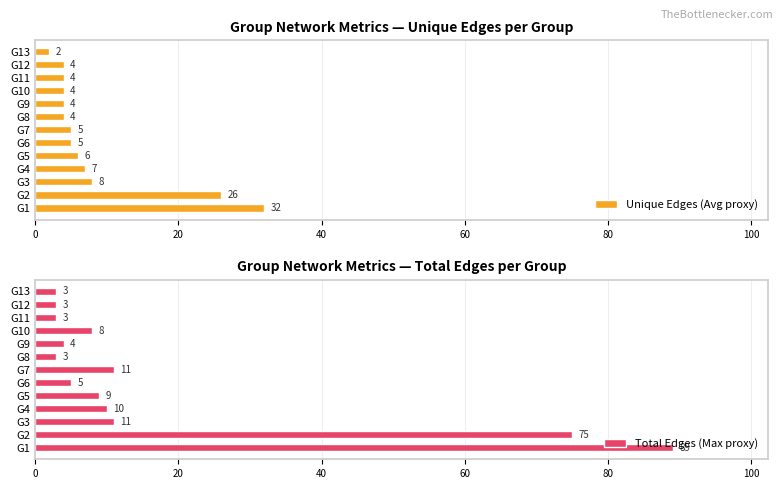

What is the maximum value for Total Edges (Max proxy)?

89